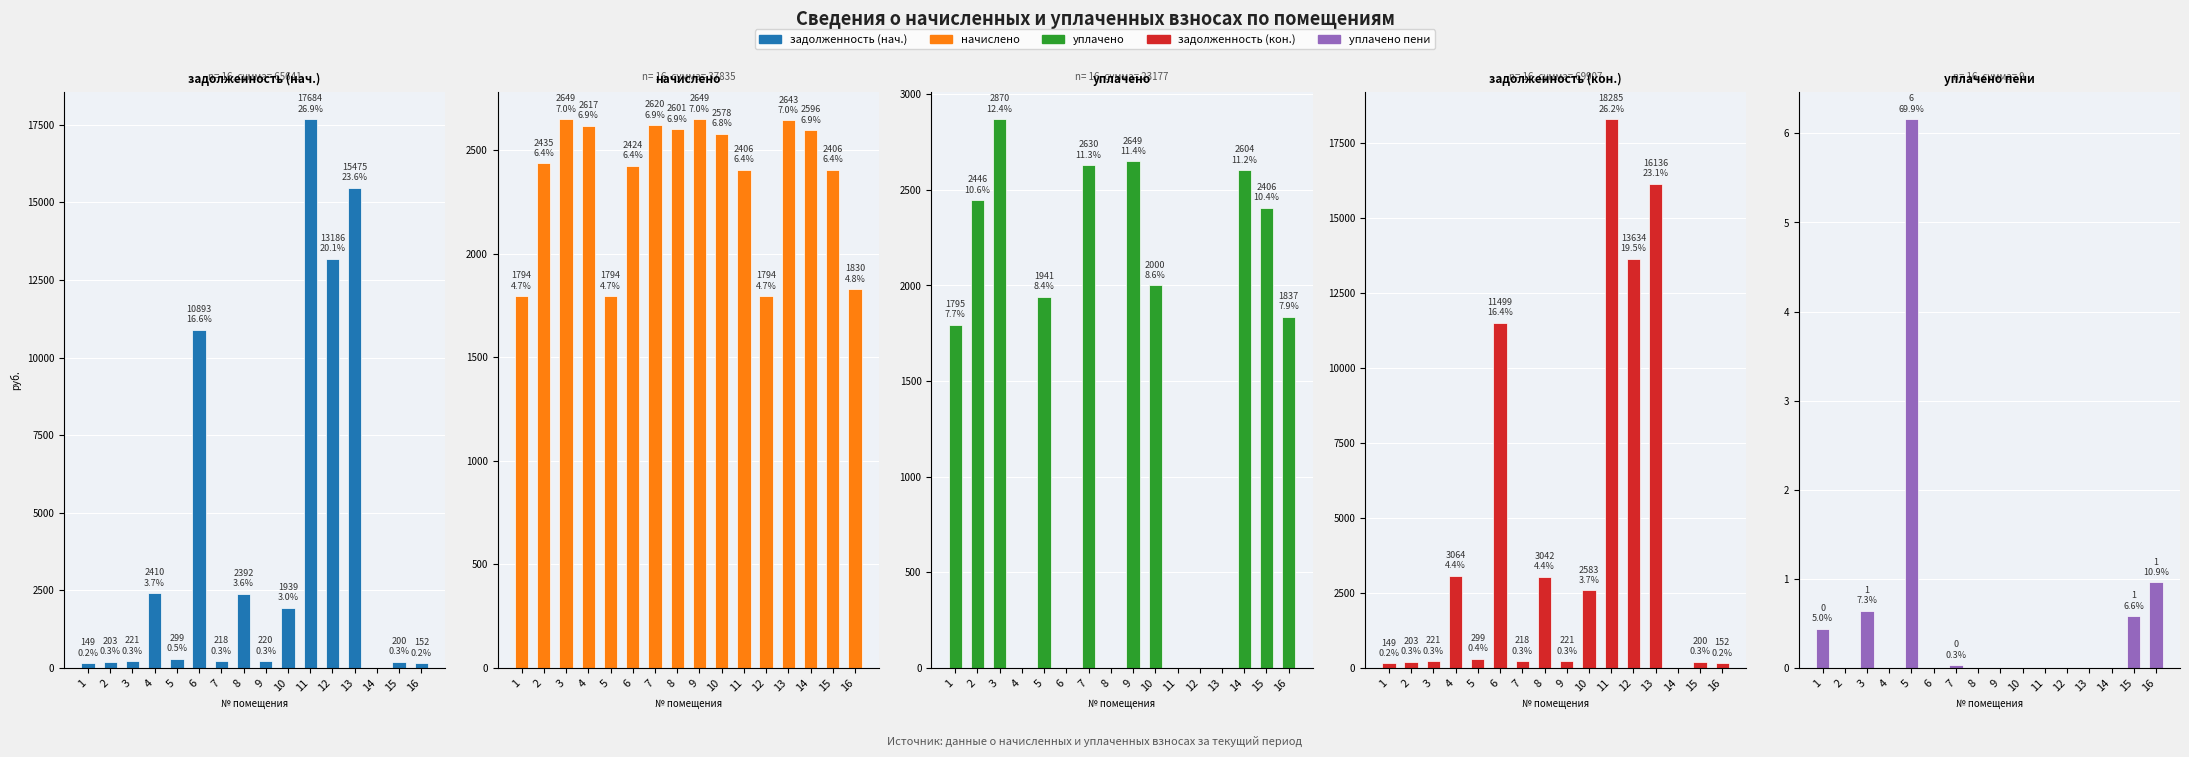

Reading right to left, what are all the values shown in this chart?

задолженность (нач.): 16=152.5	15=200.4	14=0.0	13=15475.1	12=13185.9	11=17683.6	10=1938.6	9=220.2	8=2391.7	7=218.3	6=10893.3	5=299.0	4=2410.1	3=220.8	2=202.9	1=149.2
начислено: 16=1829.5	15=2405.8	14=2595.8	13=2643.4	12=1793.9	11=2405.8	10=2578.0	9=2649.2	8=2601.1	7=2619.6	6=2423.5	5=1793.9	4=2616.6	3=2649.2	2=2435.4	1=1794.5
уплачено: 16=1836.8	15=2406.2	14=2604.0	13=0.0	12=0.0	11=0.0	10=2000.0	9=2649.0	8=0.0	7=2630.0	6=0.0	5=1940.9	4=0.0	3=2870.0	2=2445.5	1=1794.9
задолженность (кон.): 16=152.5	15=200.1	14=0.0	13=16135.9	12=13634.4	11=18285.0	10=2583.1	9=220.5	8=3041.9	7=218.3	6=11499.1	5=299.0	4=3064.2	3=220.8	2=202.9	1=149.1
уплачено пени: 16=1.0	15=0.6	14=0.0	13=0.0	12=0.0	11=0.0	10=0.0	9=0.0	8=0.0	7=0.0	6=0.0	5=6.2	4=0.0	3=0.6	2=0.0	1=0.4